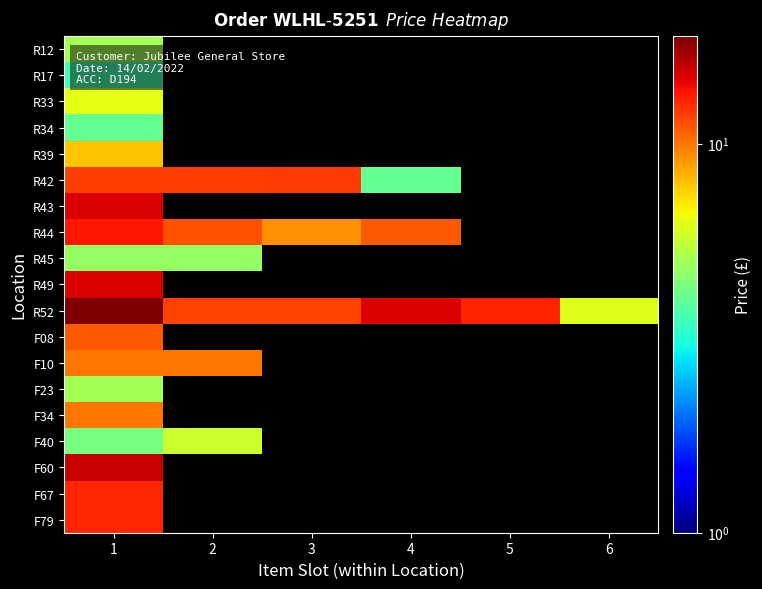

What is the minimum value shown in the chart?

3.6